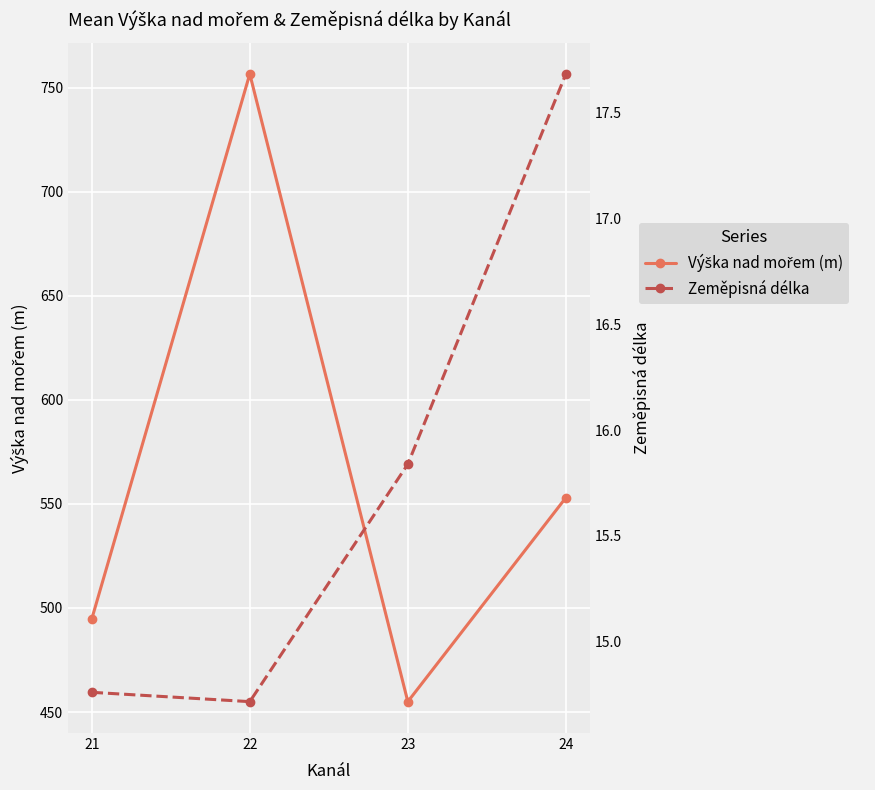

Rank the categories by Výška nad mořem (m) value from lowest to highest.

23, 21, 24, 22